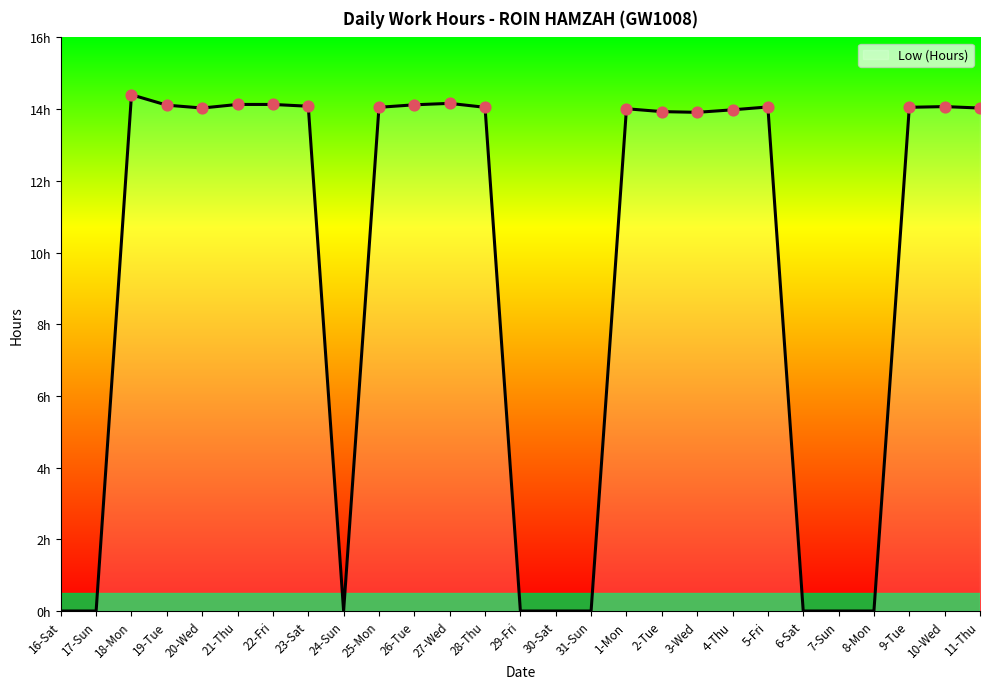

What is the change in value from 2-Tue to 4-Thu?

+0.1